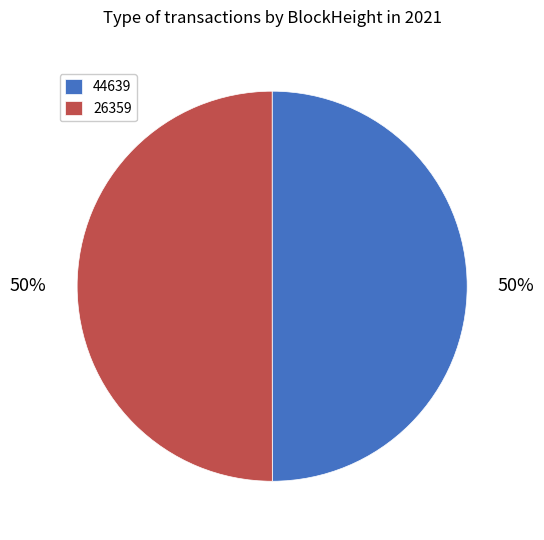

To the nearest percent, what is the average slice percentage?

50%